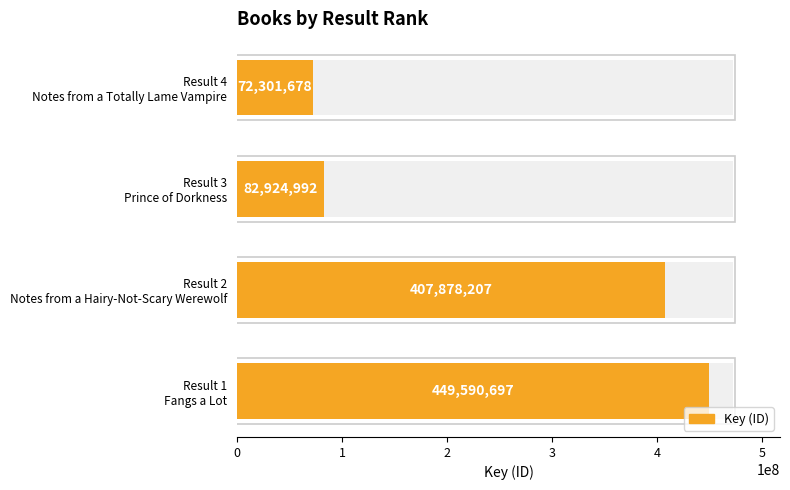

List the labels in order of value, largest first.

Result 1 Fangs a Lot, Result 2 Notes from a Hairy-Not-Scary Werewolf, Result 3 Prince of Dorkness, Result 4 Notes from a Totally Lame Vampire